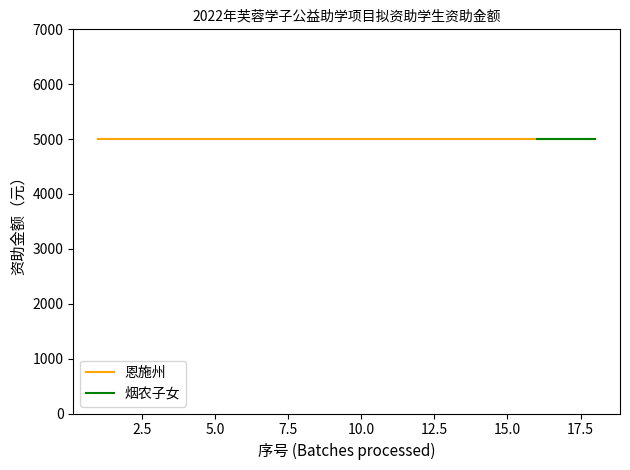

Which series has the largest total across all categories?

恩施州